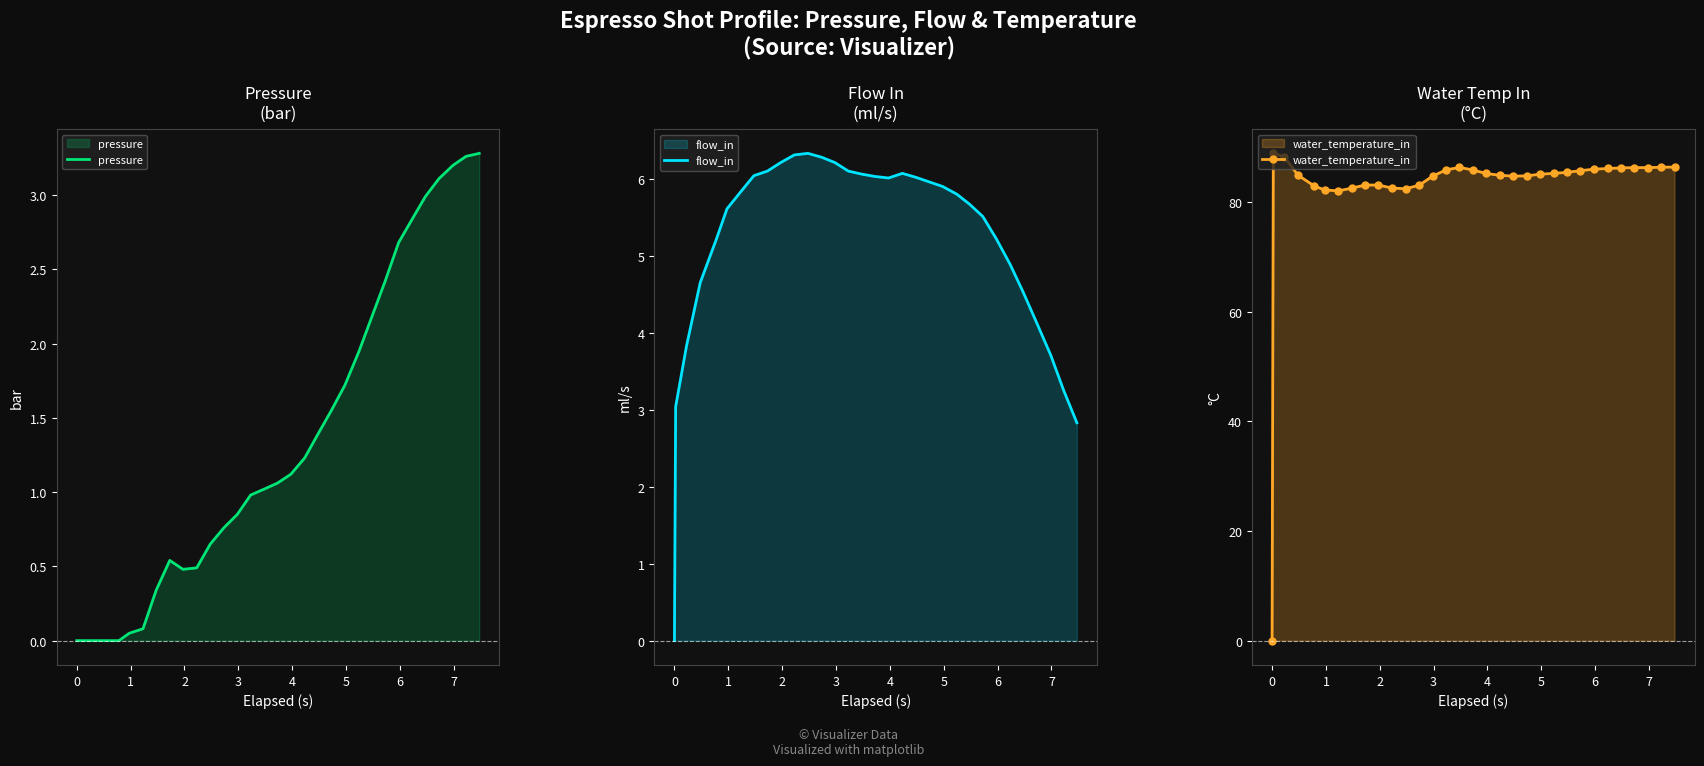

What is the maximum value for flow_in?

6.3